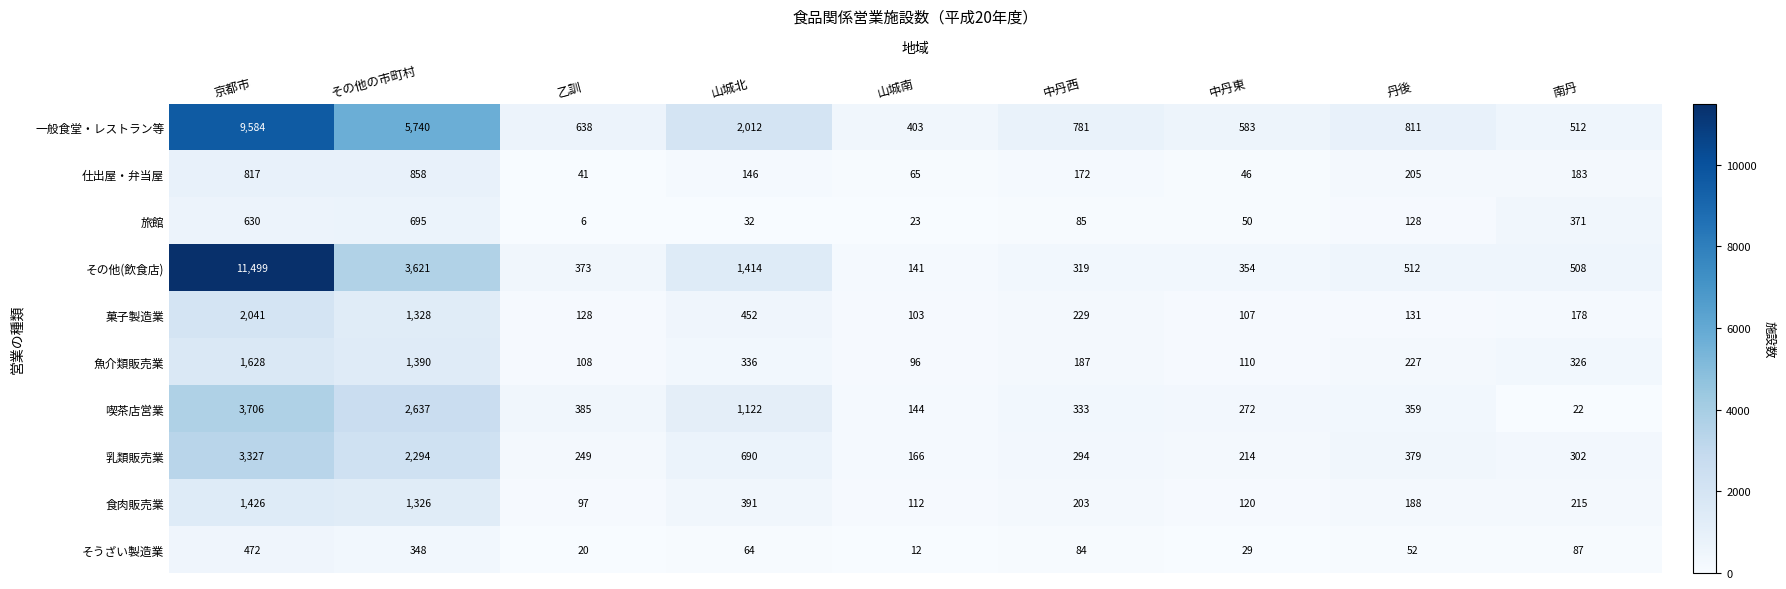

At 中丹西, list the series in order from smallest to largest.

そうざい製造業, 旅館, 仕出屋・弁当屋, 魚介類販売業, 食肉販売業, 菓子製造業, 乳類販売業, その他(飲食店), 喫茶店営業, 一般食堂・レストラン等